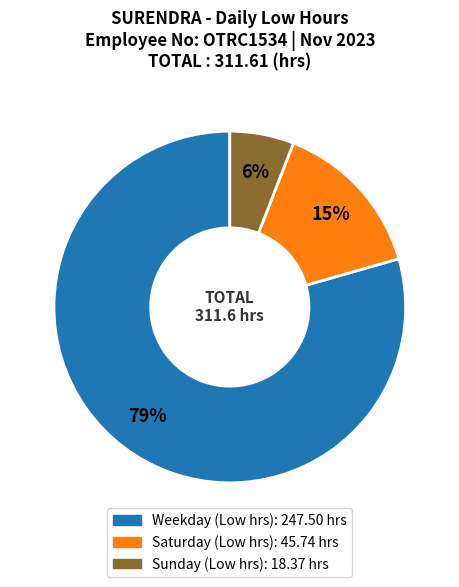

Is there any slice that represents more than half of the pie?

Yes